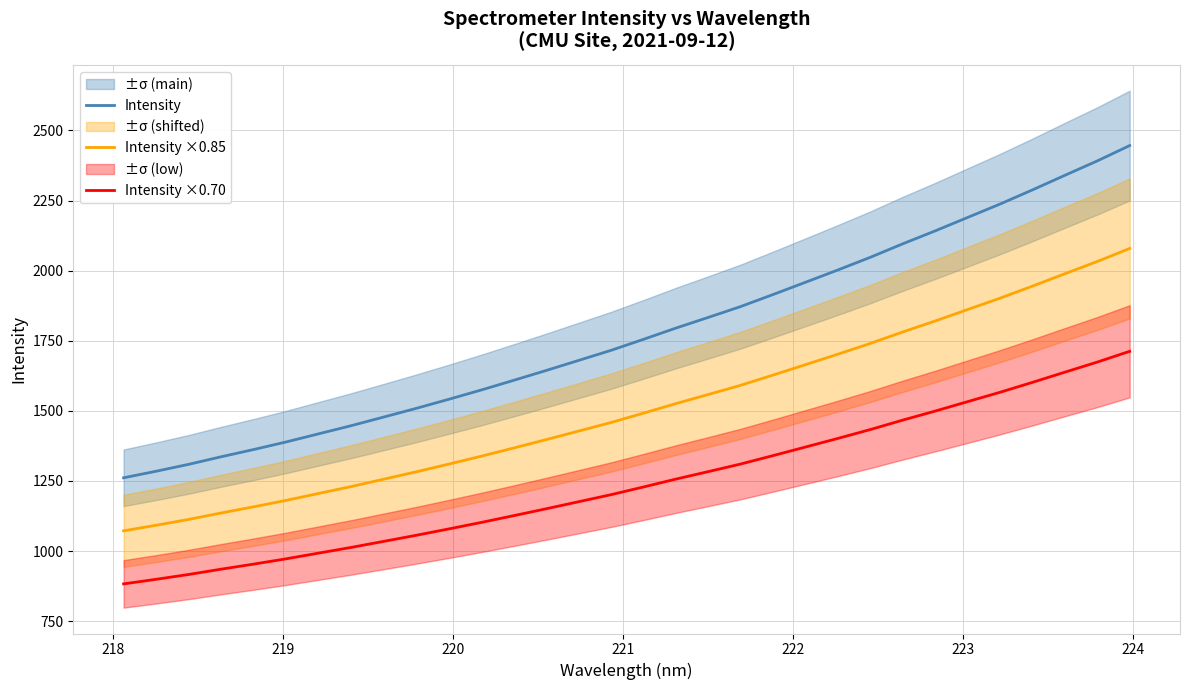

True or false: Intensity and Intensity ×0.70 cross at least once.

False